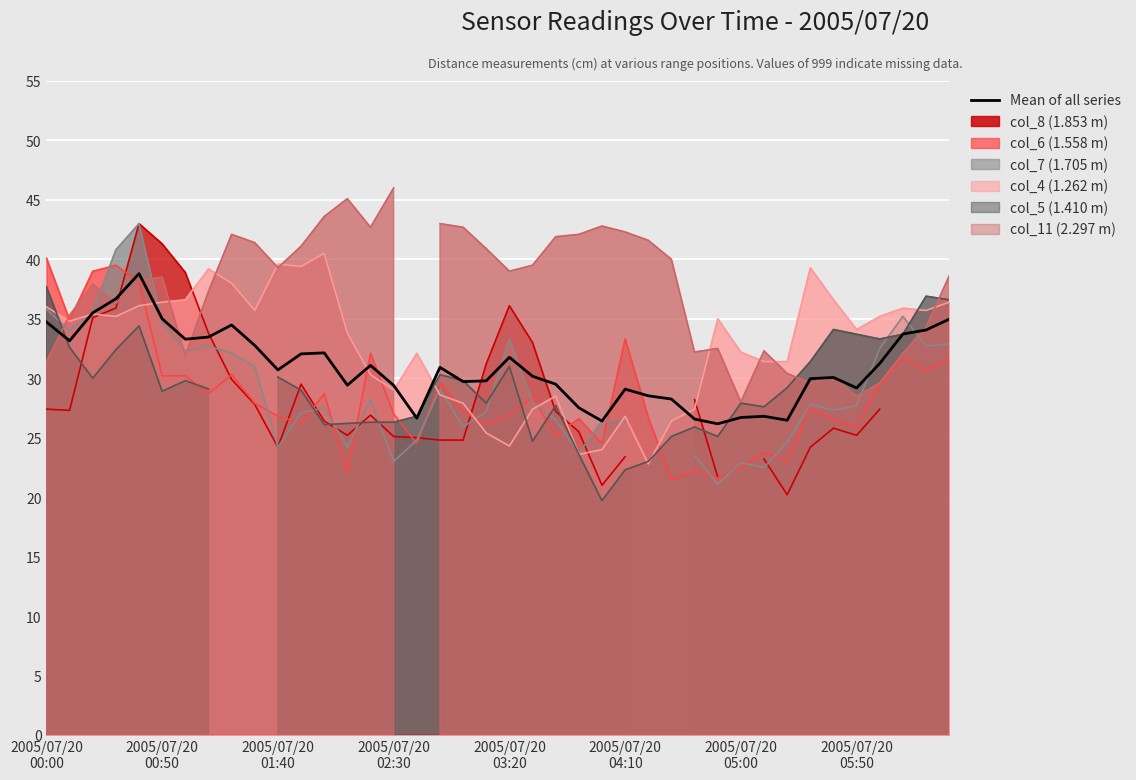

How many data points are less than 30?

18